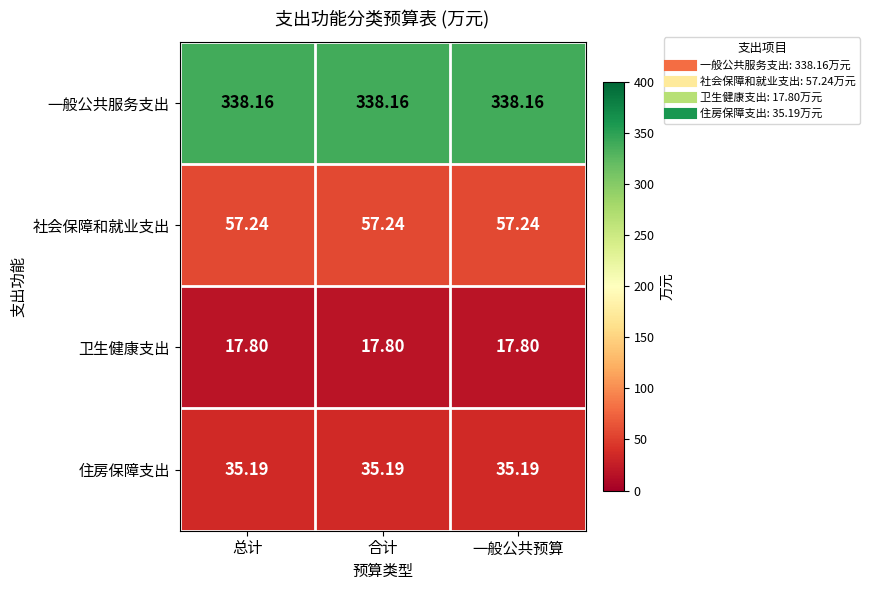

Is the value of 一般公共服务支出 at 总计 greater than the value of 卫生健康支出 at 一般公共预算?

Yes